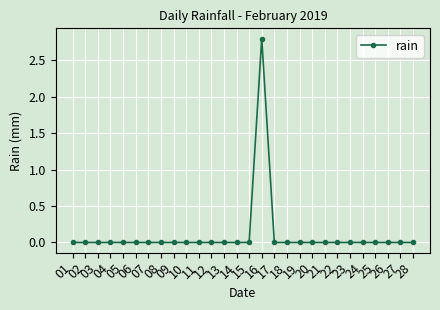

Reading left to right, what are all the values shown in this chart?

0.0	0.0	0.0	0.0	0.0	0.0	0.0	0.0	0.0	0.0	0.0	0.0	0.0	0.0	0.0	2.8	0.0	0.0	0.0	0.0	0.0	0.0	0.0	0.0	0.0	0.0	0.0	0.0